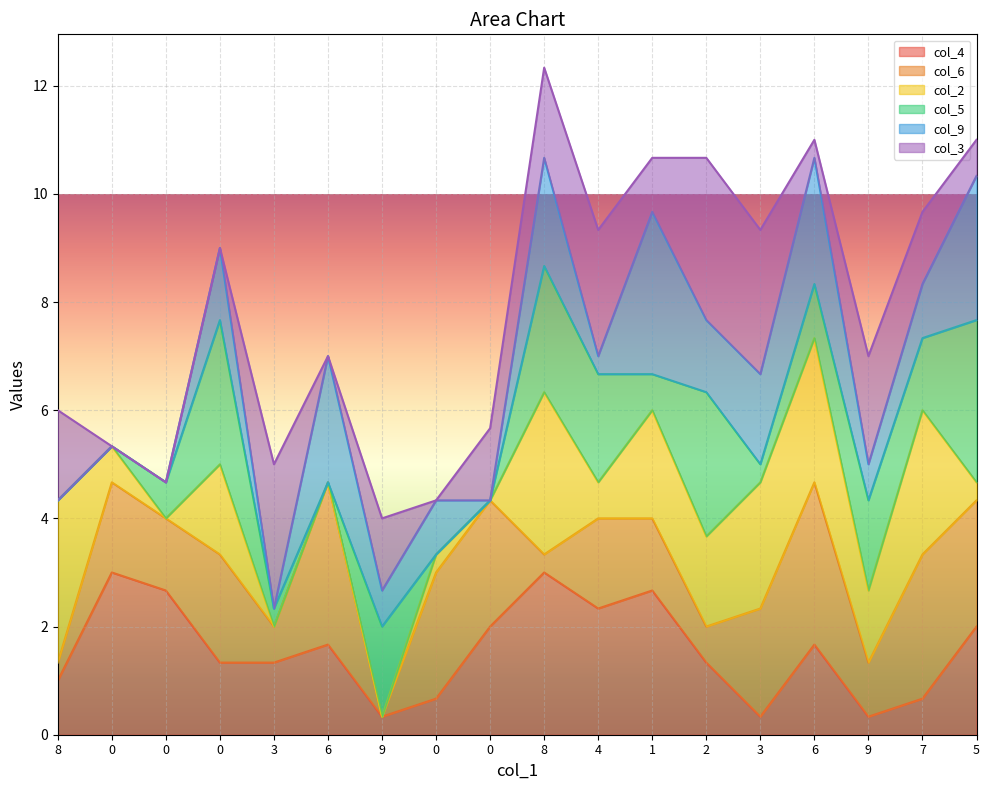

Which series has the widest spread of values?

col_6